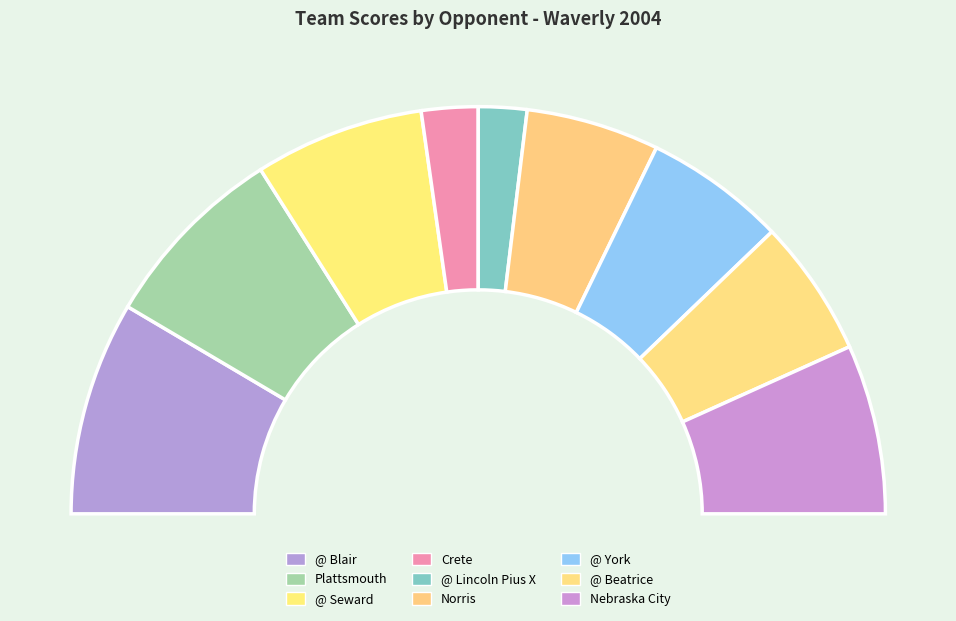

What is the change in value from @ Lincoln Pius X to @ Beatrice?

+22